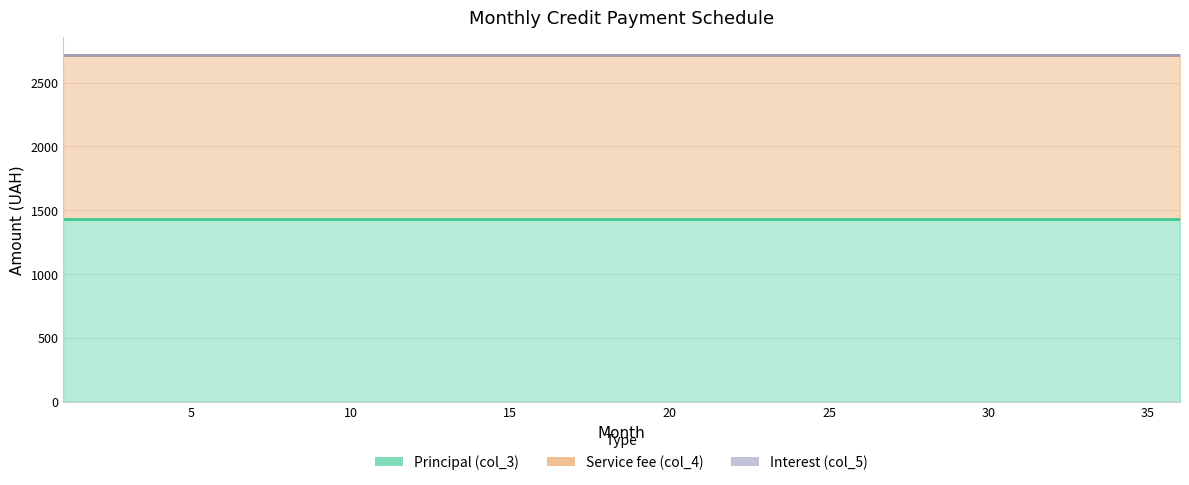

True or false: Service fee (col_4) and Interest (col_5) cross at least once.

False